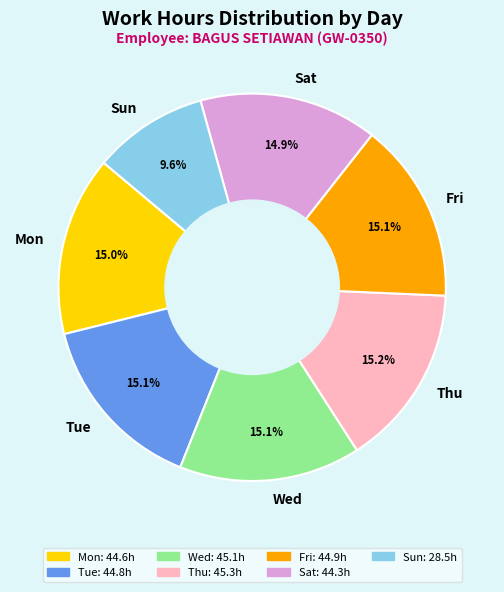

Which category has the smallest portion of the pie?

Sun